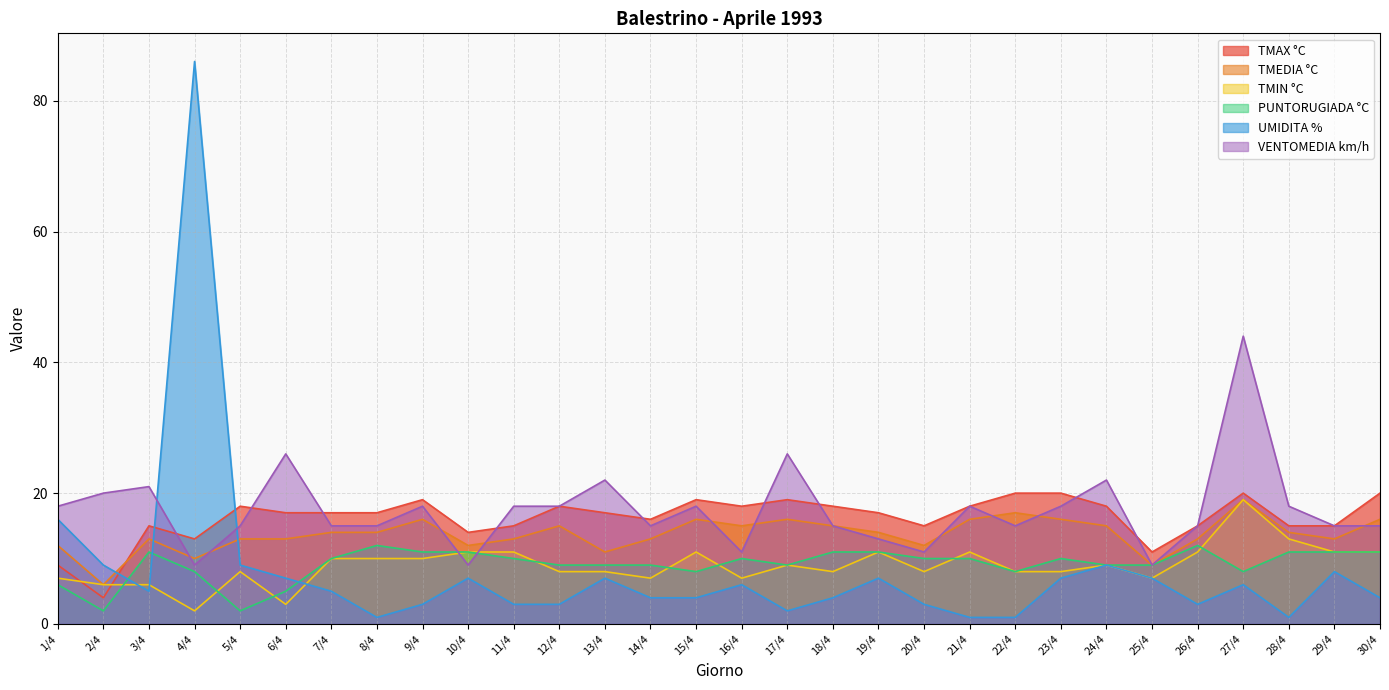

How many lines are shown in the chart?

6